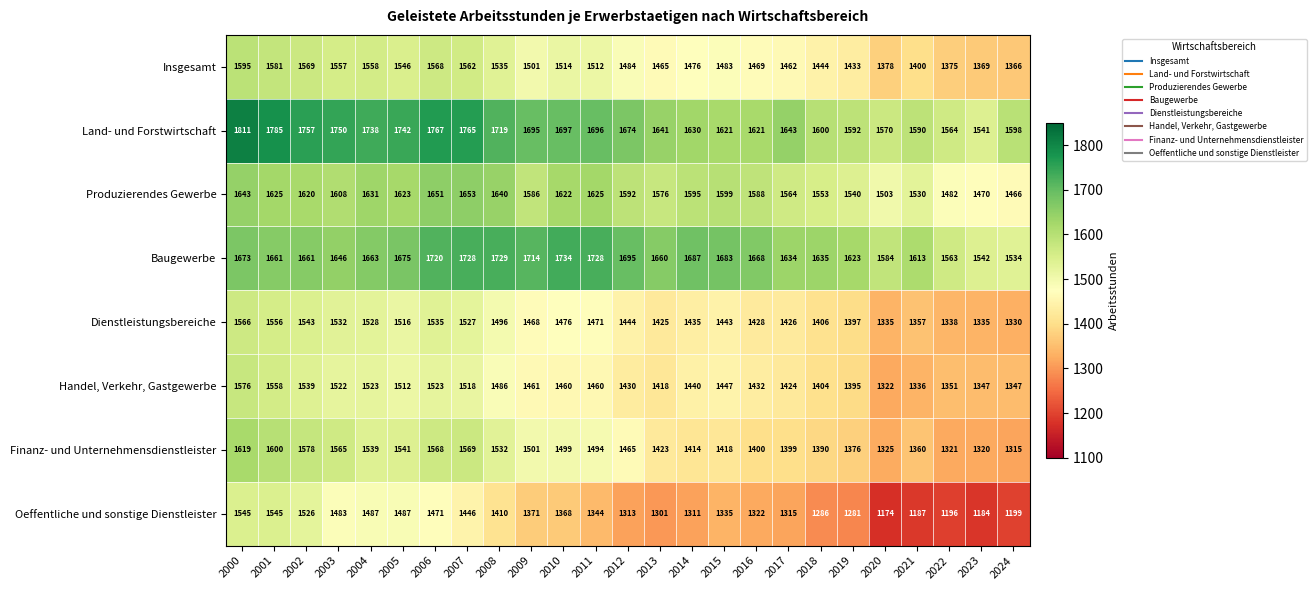

How many categories are shown in the chart?

25